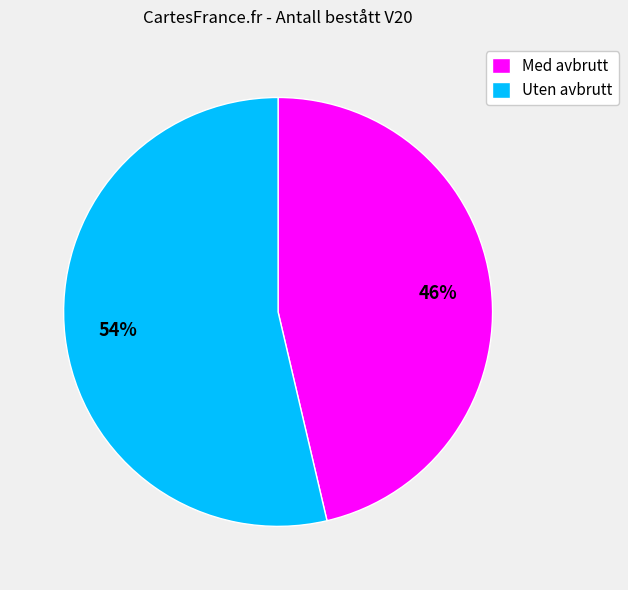

The Uten avbrutt slice represents 54% of the pie. True or false?

True